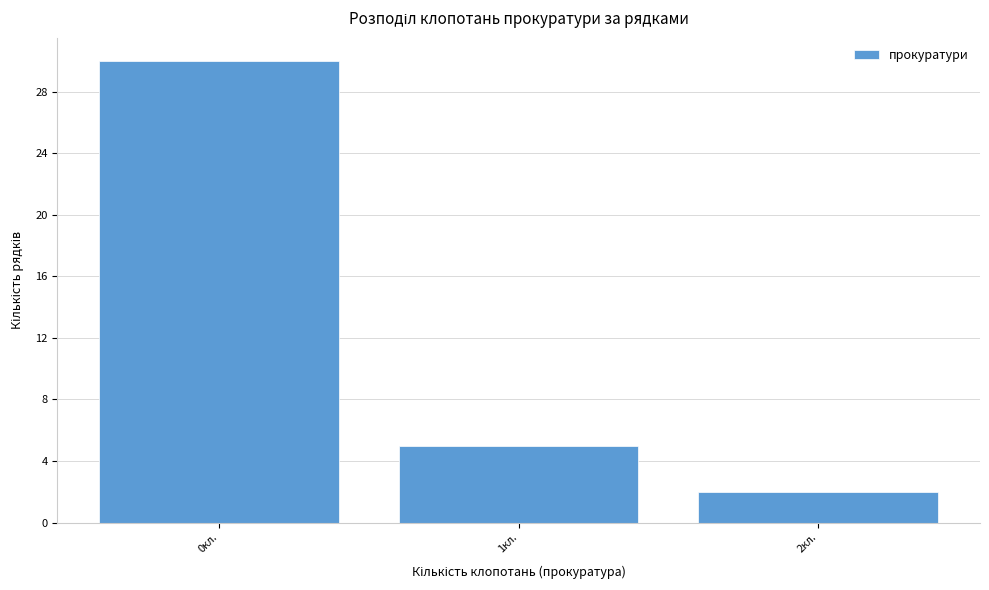

Reading left to right, transcribe this chart: for each bar, give the range it covers on the x-axis and its height. The values are not printed on the chart, so give them approximately, as read against the axis.

-0.5 to 0.5: 30
0.5 to 1.5: 5
1.5 to 2.5: 2